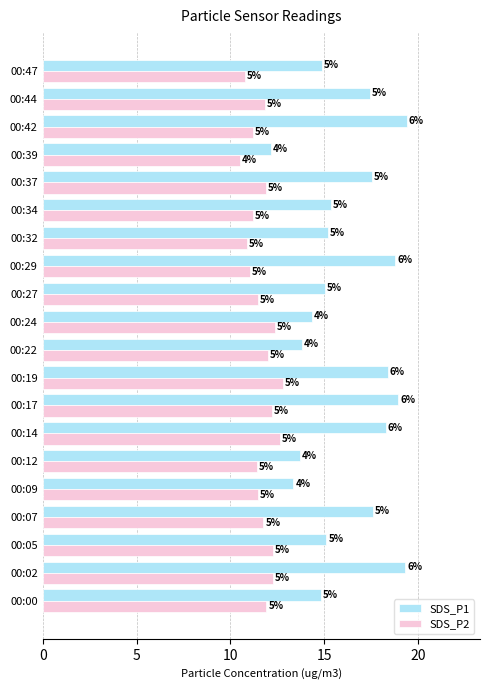

What are all the series names shown in the legend?

SDS_P1, SDS_P2